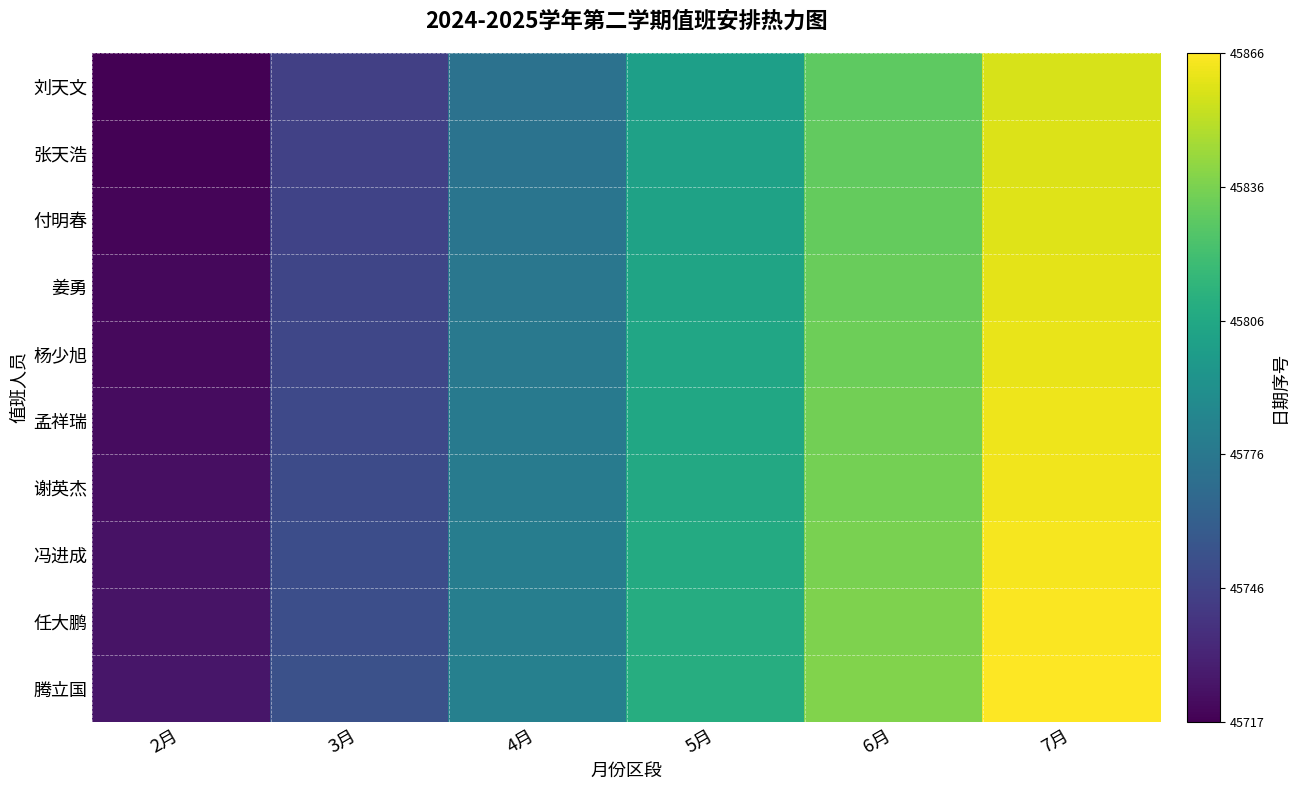

What is the total value across all series at 3月?

325